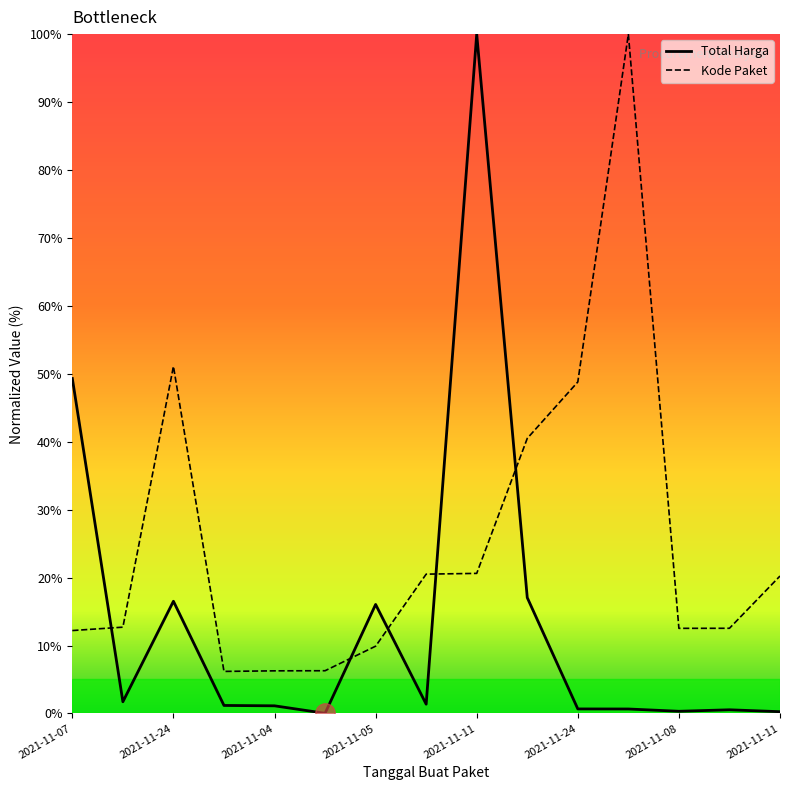

Which label corresponds to the smallest value in the chart?

2021-11-04